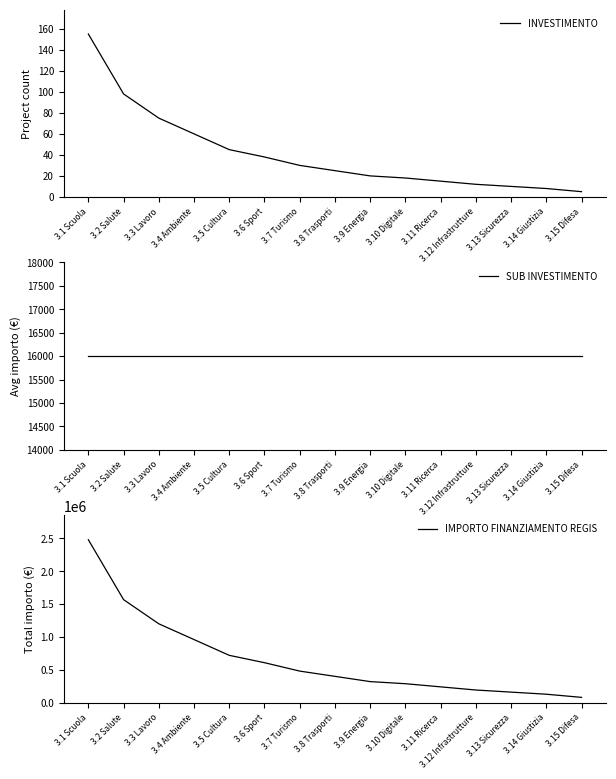

The value of SUB INVESTIMENTO at 3.5 Cultura is 16000. True or false?

True